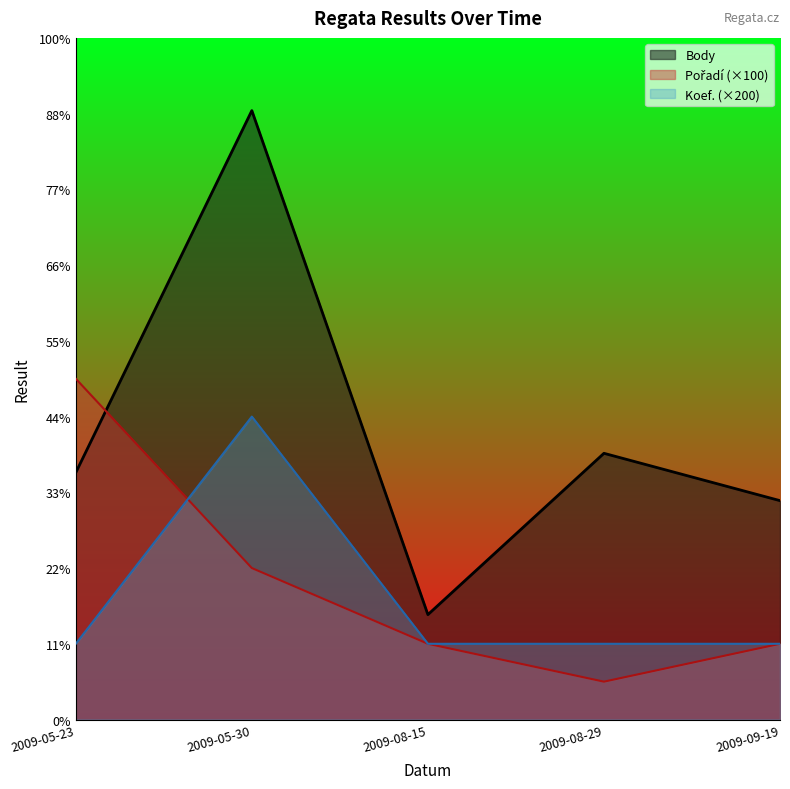

At which category is the sum across all series the highest?

2009-05-30